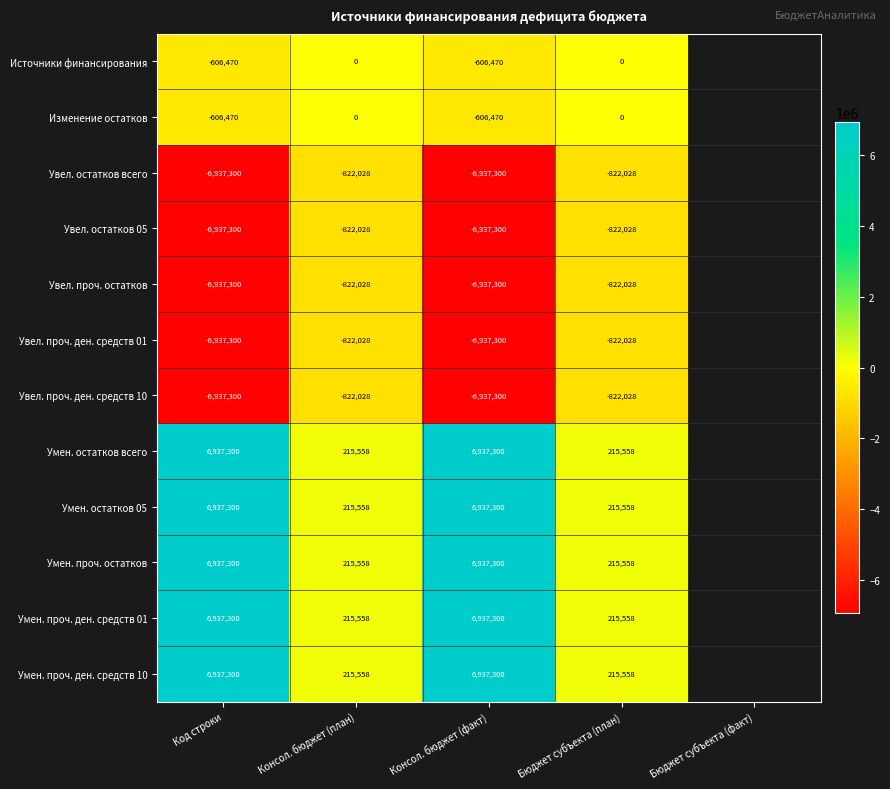

What is the difference between the Увел. остатков всего values at Консол. бюджет (факт) and Консол. бюджет (план)?

6115272